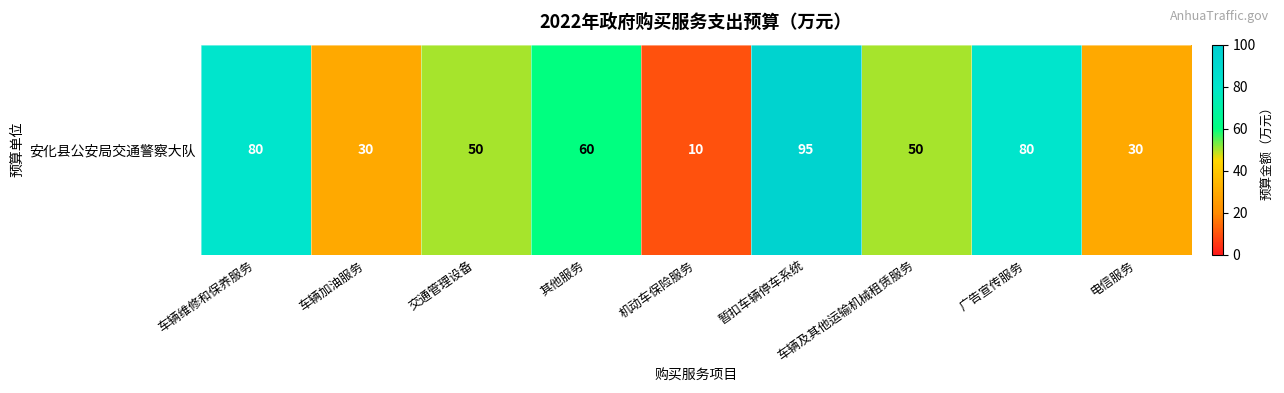

What is the greatest value displayed?

95